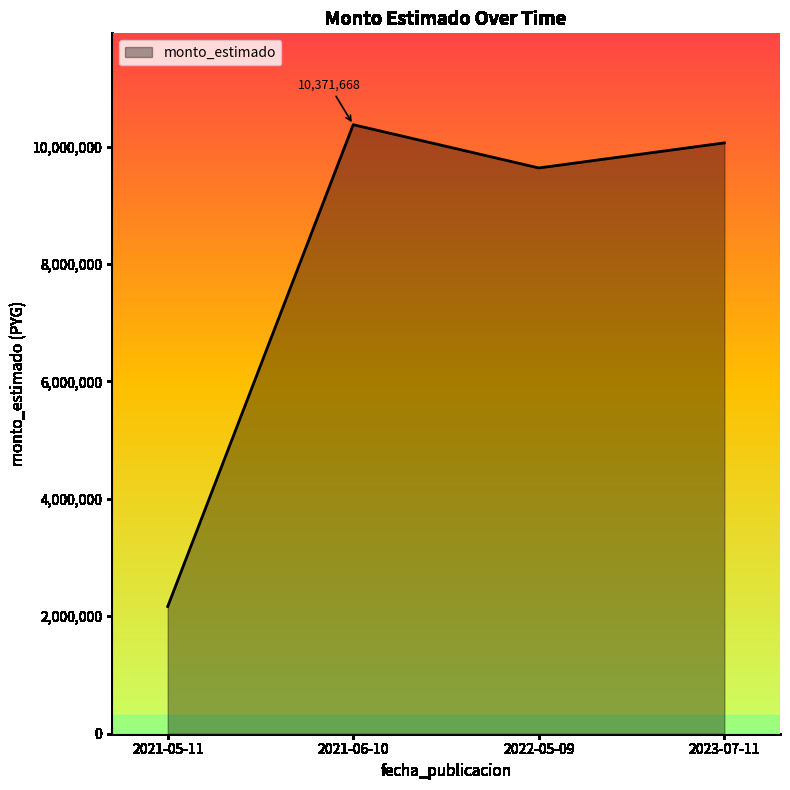

The chart shows a value of 10061667 at 2023-07-11. True or false?

True